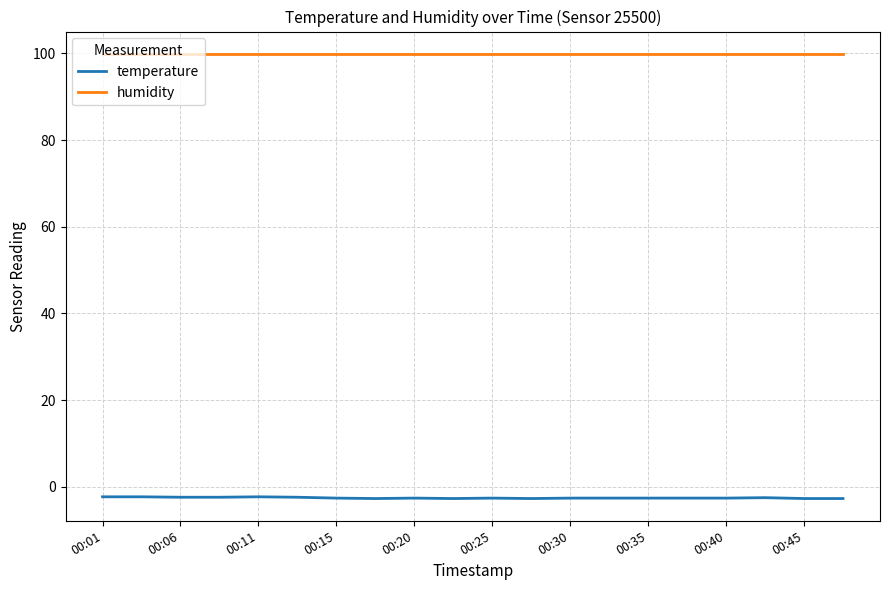

Rank the series by their maximum value, from highest to lowest.

humidity, temperature